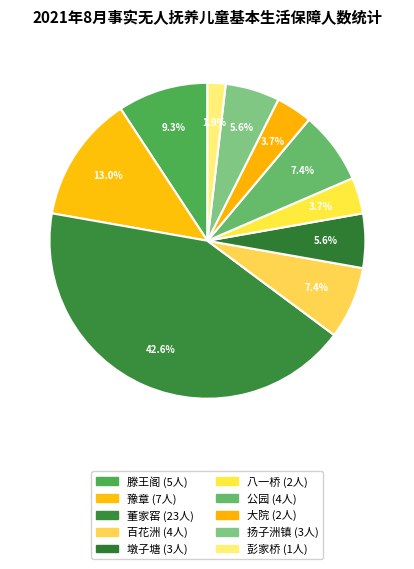

Does 豫章 represent more than half of the total?

No